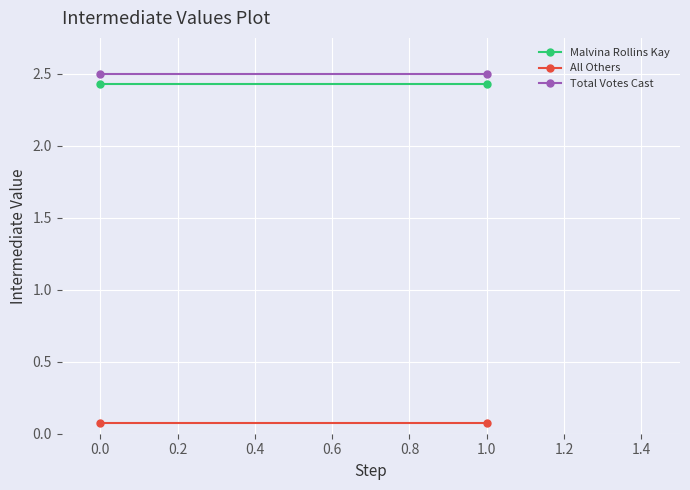

Which series has the largest total across all categories?

Total Votes Cast